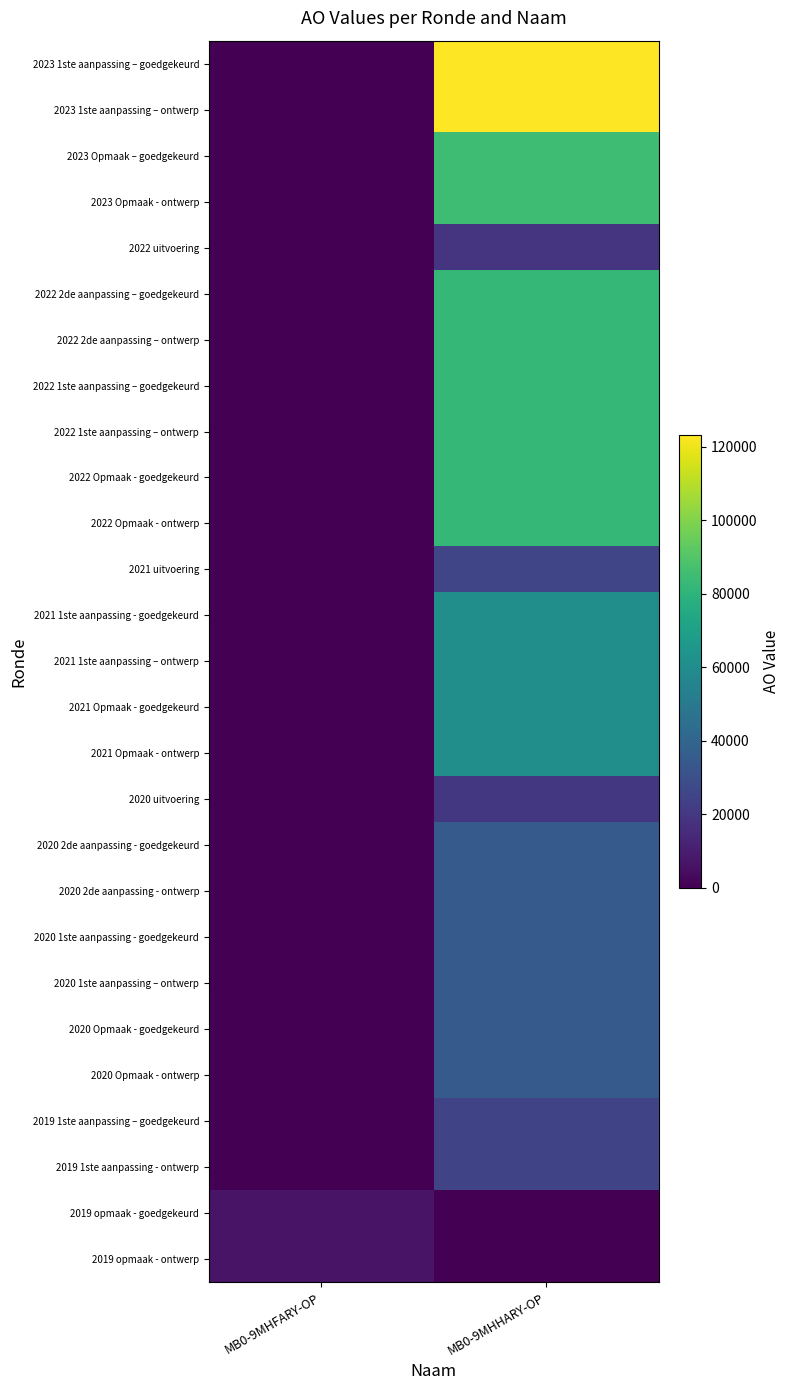

Reading left to right, list all the values displayed in this chart.

2023 1ste aanpassing – goedgekeurd: MB0-9MHFARY-OP=0	MB0-9MHHARY-OP=123281
2023 1ste aanpassing – ontwerp: MB0-9MHFARY-OP=0	MB0-9MHHARY-OP=123281
2023 Opmaak – goedgekeurd: MB0-9MHFARY-OP=0	MB0-9MHHARY-OP=85027
2023 Opmaak - ontwerp: MB0-9MHFARY-OP=0	MB0-9MHHARY-OP=85027
2022 uitvoering: MB0-9MHFARY-OP=0	MB0-9MHHARY-OP=18824
2022 2de aanpassing – goedgekeurd: MB0-9MHFARY-OP=0	MB0-9MHHARY-OP=82328
2022 2de aanpassing – ontwerp: MB0-9MHFARY-OP=0	MB0-9MHHARY-OP=82328
2022 1ste aanpassing – goedgekeurd: MB0-9MHFARY-OP=0	MB0-9MHHARY-OP=82328
2022 1ste aanpassing – ontwerp: MB0-9MHFARY-OP=0	MB0-9MHHARY-OP=82328
2022 Opmaak - goedgekeurd: MB0-9MHFARY-OP=0	MB0-9MHHARY-OP=82328
2022 Opmaak - ontwerp: MB0-9MHFARY-OP=0	MB0-9MHHARY-OP=82328
2021 uitvoering: MB0-9MHFARY-OP=0	MB0-9MHHARY-OP=25910
2021 1ste aanpassing - goedgekeurd: MB0-9MHFARY-OP=0	MB0-9MHHARY-OP=60682
2021 1ste aanpassing – ontwerp: MB0-9MHFARY-OP=0	MB0-9MHHARY-OP=60682
2021 Opmaak - goedgekeurd: MB0-9MHFARY-OP=0	MB0-9MHHARY-OP=60682
2021 Opmaak - ontwerp: MB0-9MHFARY-OP=0	MB0-9MHHARY-OP=60682
2020 uitvoering: MB0-9MHFARY-OP=0	MB0-9MHHARY-OP=19850
2020 2de aanpassing - goedgekeurd: MB0-9MHFARY-OP=0	MB0-9MHHARY-OP=34903
2020 2de aanpassing - ontwerp: MB0-9MHFARY-OP=0	MB0-9MHHARY-OP=34903
2020 1ste aanpassing - goedgekeurd: MB0-9MHFARY-OP=0	MB0-9MHHARY-OP=34903
2020 1ste aanpassing – ontwerp: MB0-9MHFARY-OP=0	MB0-9MHHARY-OP=34903
2020 Opmaak - goedgekeurd: MB0-9MHFARY-OP=0	MB0-9MHHARY-OP=35106
2020 Opmaak - ontwerp: MB0-9MHFARY-OP=0	MB0-9MHHARY-OP=35106
2019 1ste aanpassing – goedgekeurd: MB0-9MHFARY-OP=0	MB0-9MHHARY-OP=25186
2019 1ste aanpassing - ontwerp: MB0-9MHFARY-OP=0	MB0-9MHHARY-OP=25186
2019 opmaak - goedgekeurd: MB0-9MHFARY-OP=6483	MB0-9MHHARY-OP=0
2019 opmaak - ontwerp: MB0-9MHFARY-OP=6483	MB0-9MHHARY-OP=0